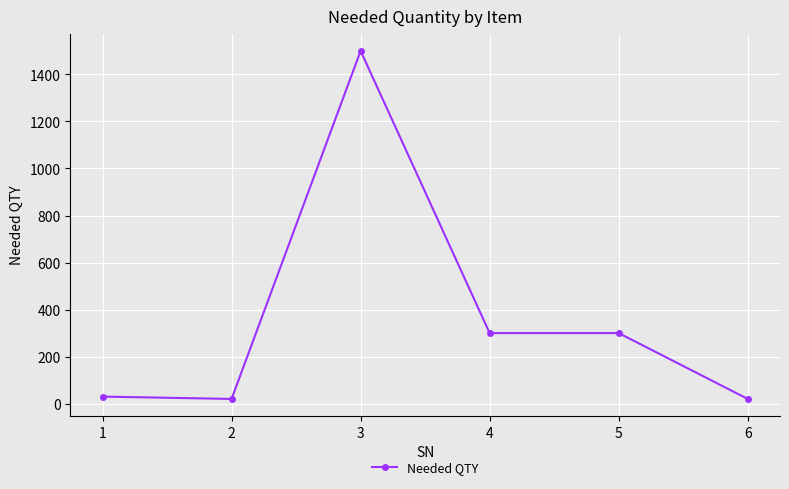

Between 1 and 4, which is larger?

4